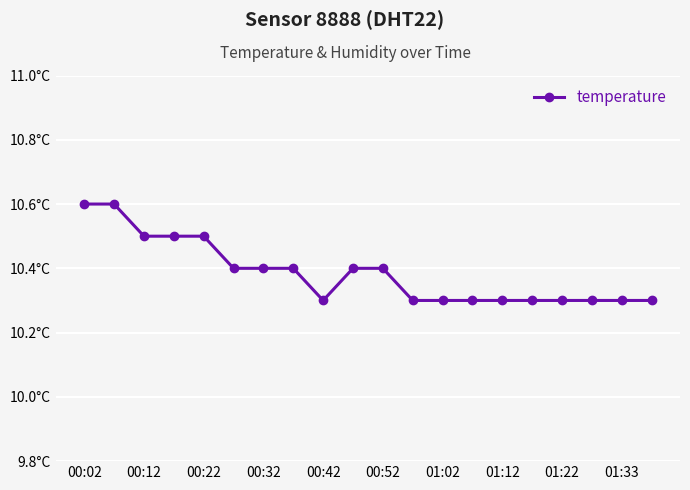

Is this an area chart (filled region under the line)?

No